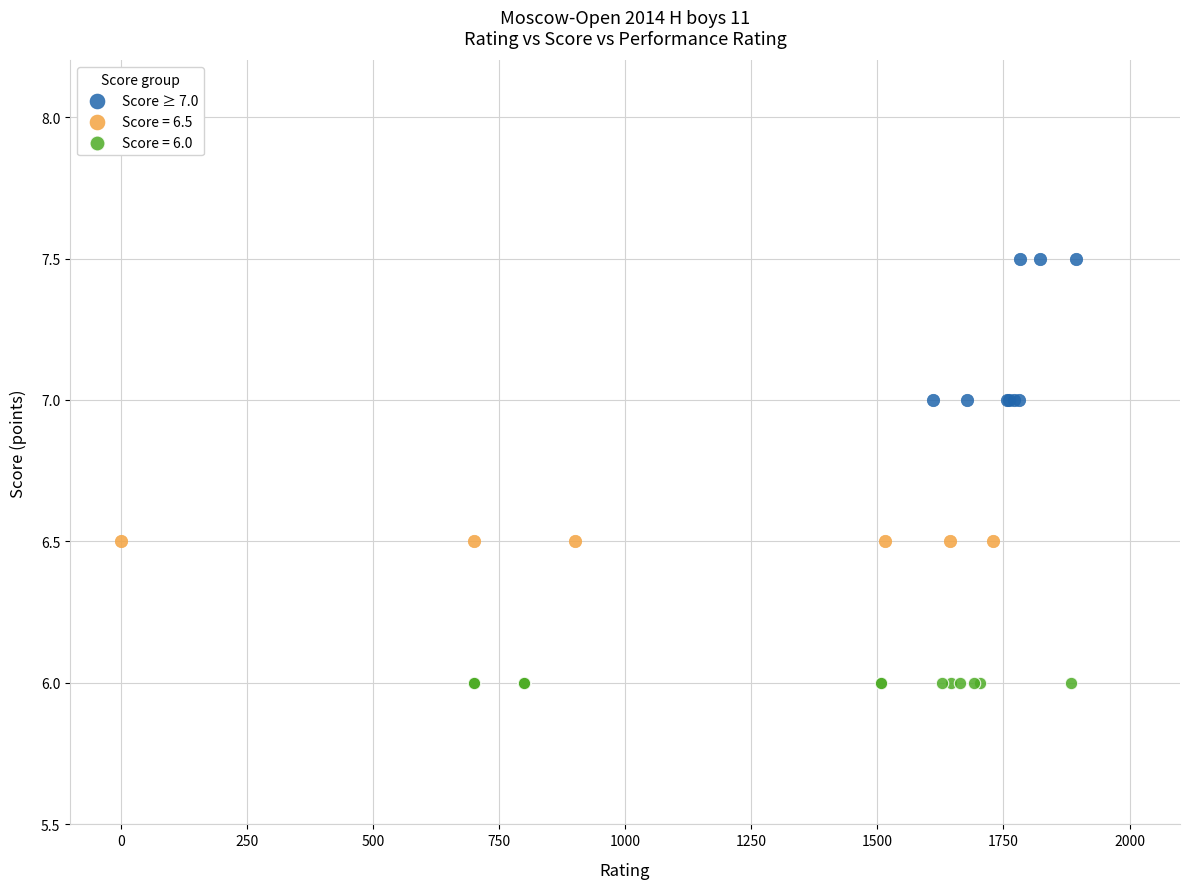

Which series reaches the maximum Y coordinate?

Score ≥ 7.0